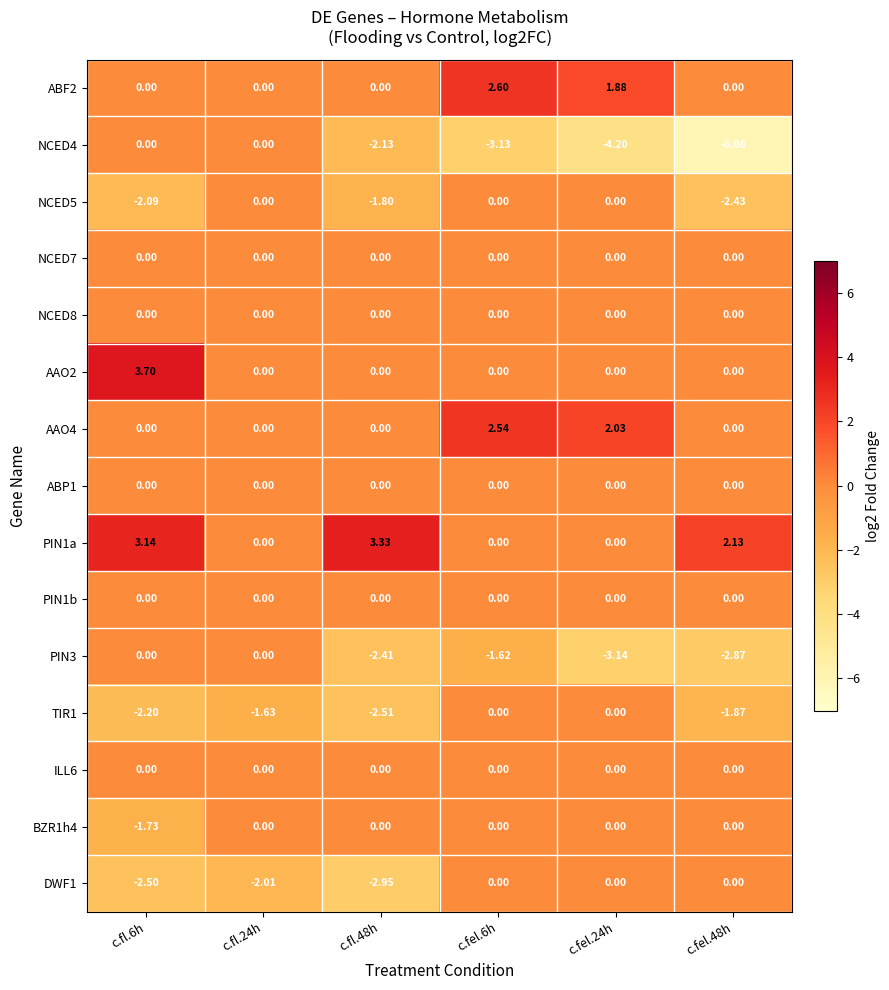

Is the value of TIR1 at c.fel.6h greater than the value of PIN1a at c.fl.48h?

No